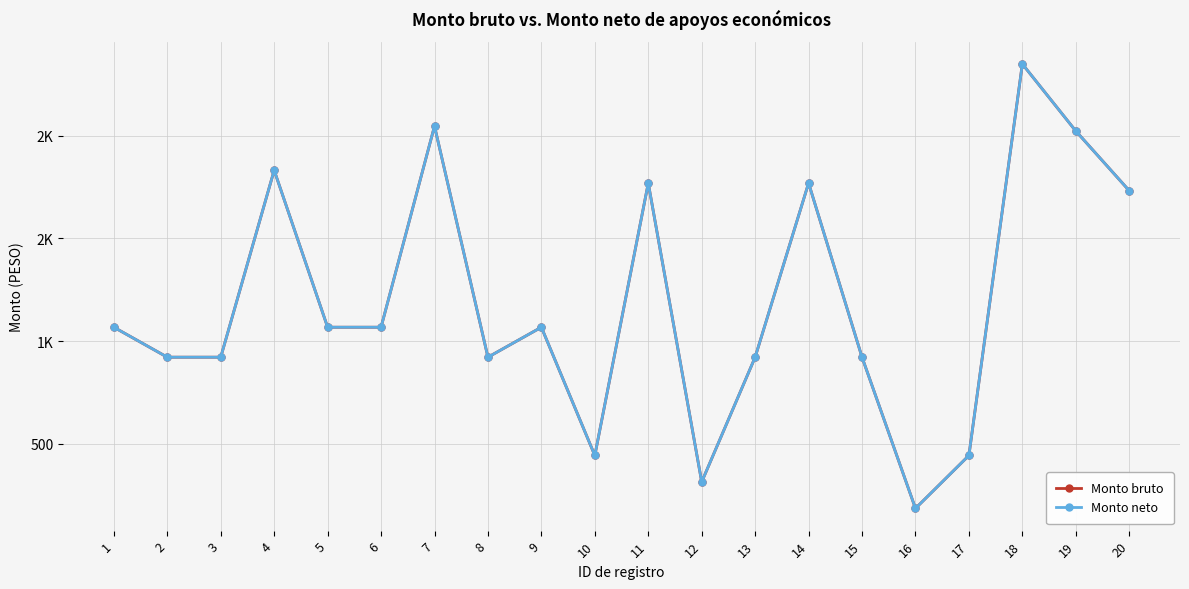

What is the total value across all series at 10?

884.1